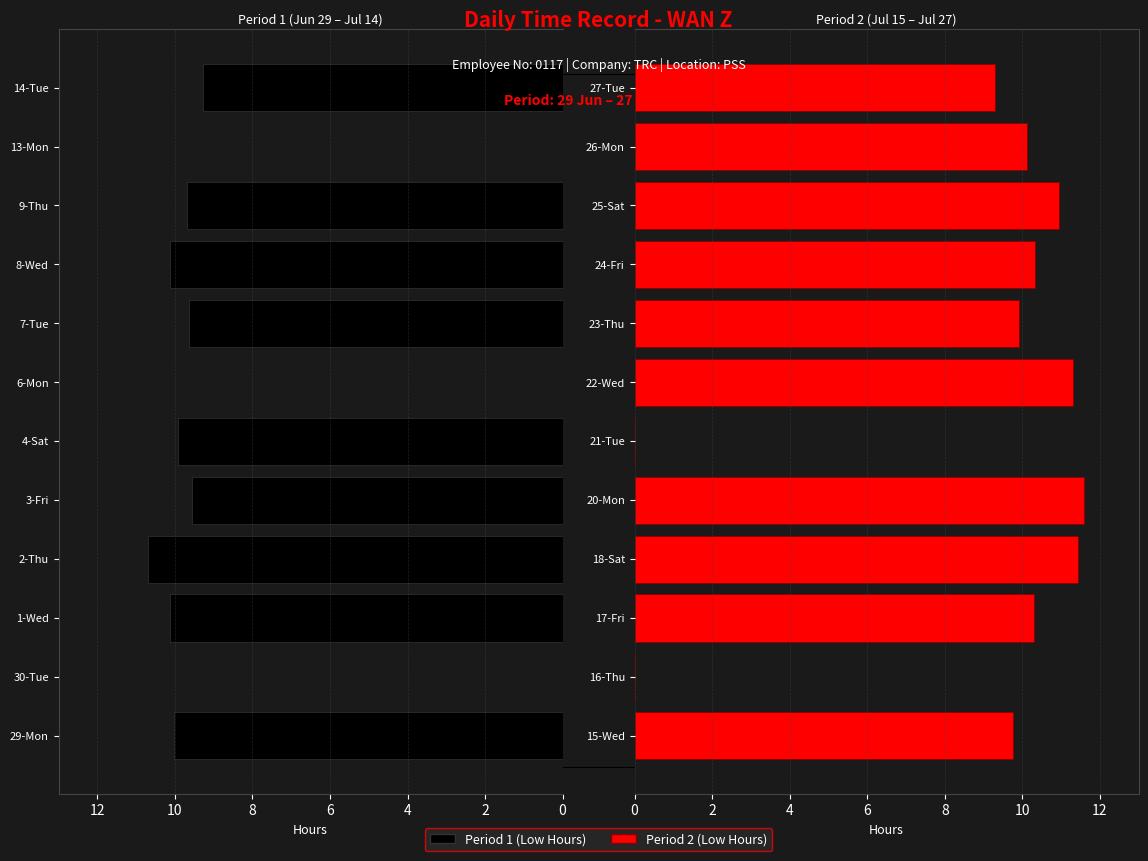

List the series in order of their peak value, highest first.

Low (hours) - Period 2, Low (hours) - Period 1